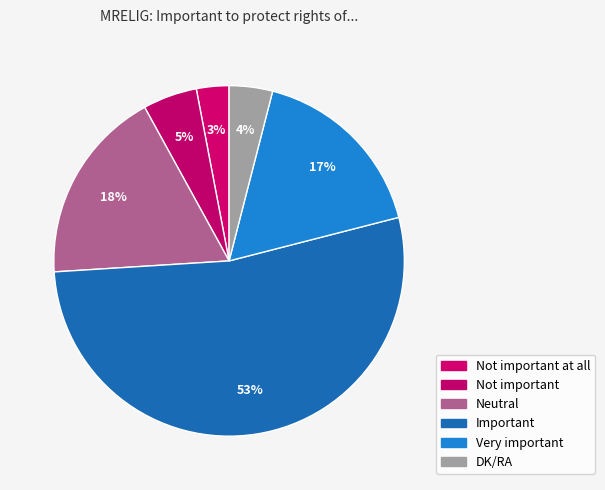

To the nearest percent, what is the combined percentage of Very important and DK/RA?

21%